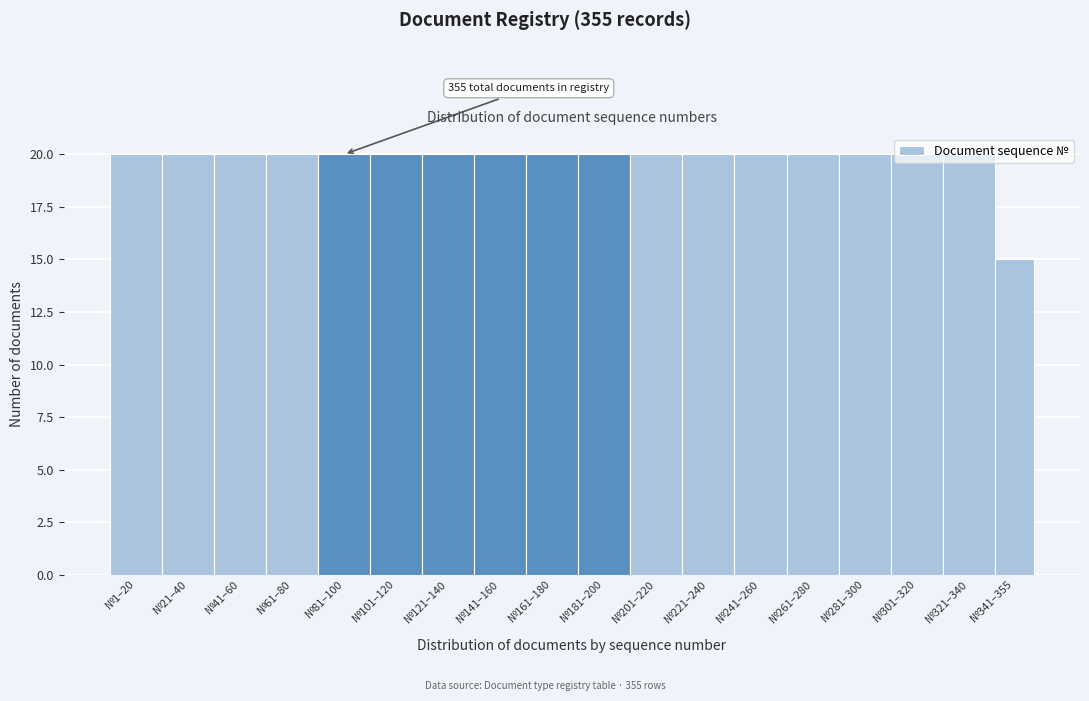

What is the value of the 6th bar from the left?

20